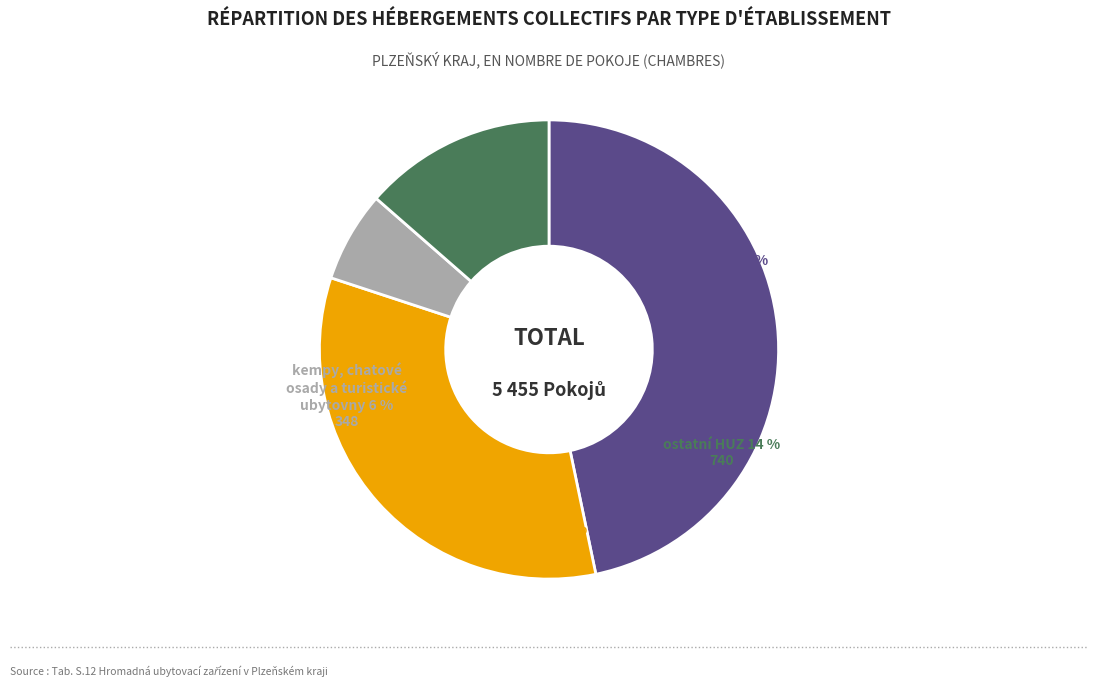

Which category has the biggest portion of the pie?

hotely